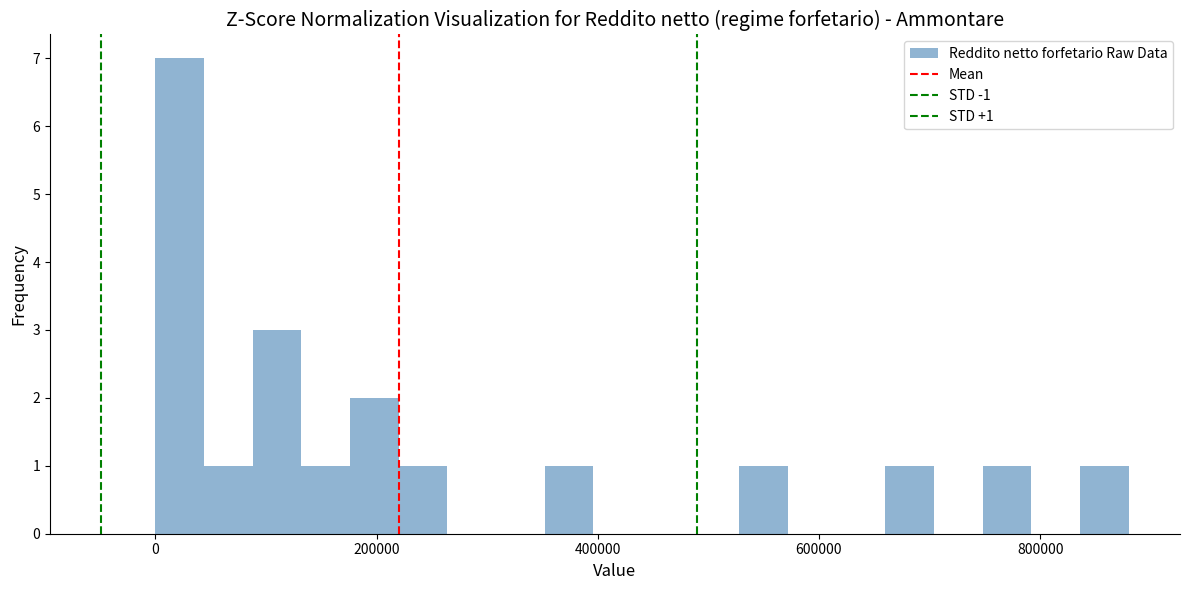

Read against the x-axis, roughly where is the centre of the tallest bar?

20000